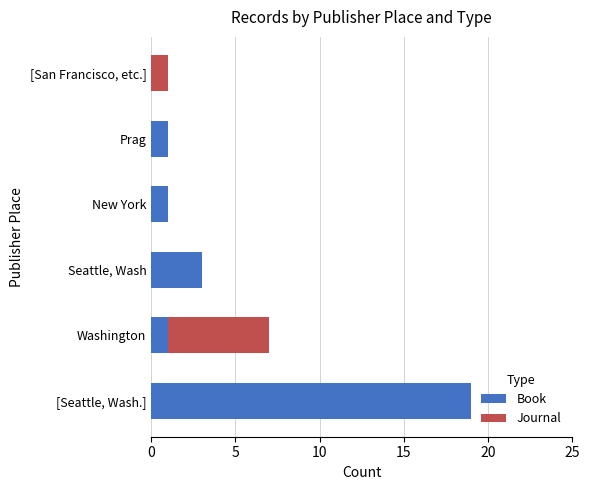

At which label is Book closest to 9?

Seattle, Wash